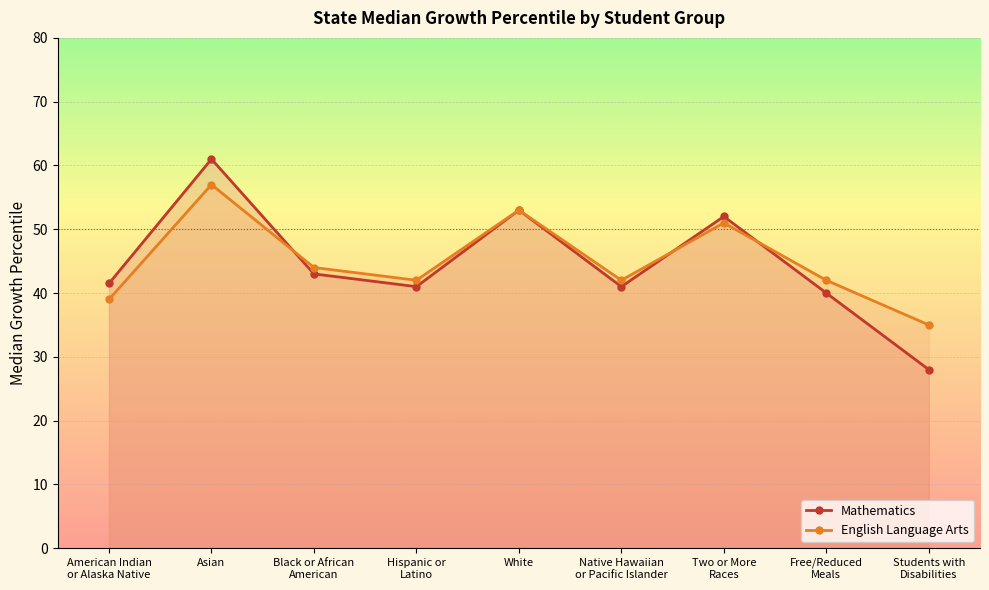

Which series has the widest spread of values?

Mathematics